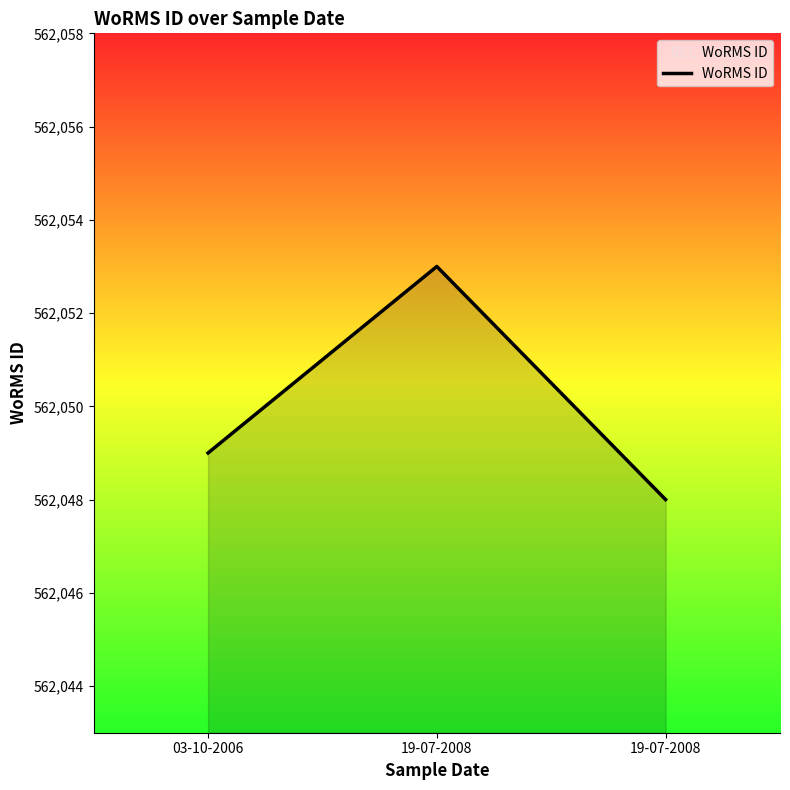

Between 03-10-2006 and 19-07-2008, which is larger?

03-10-2006